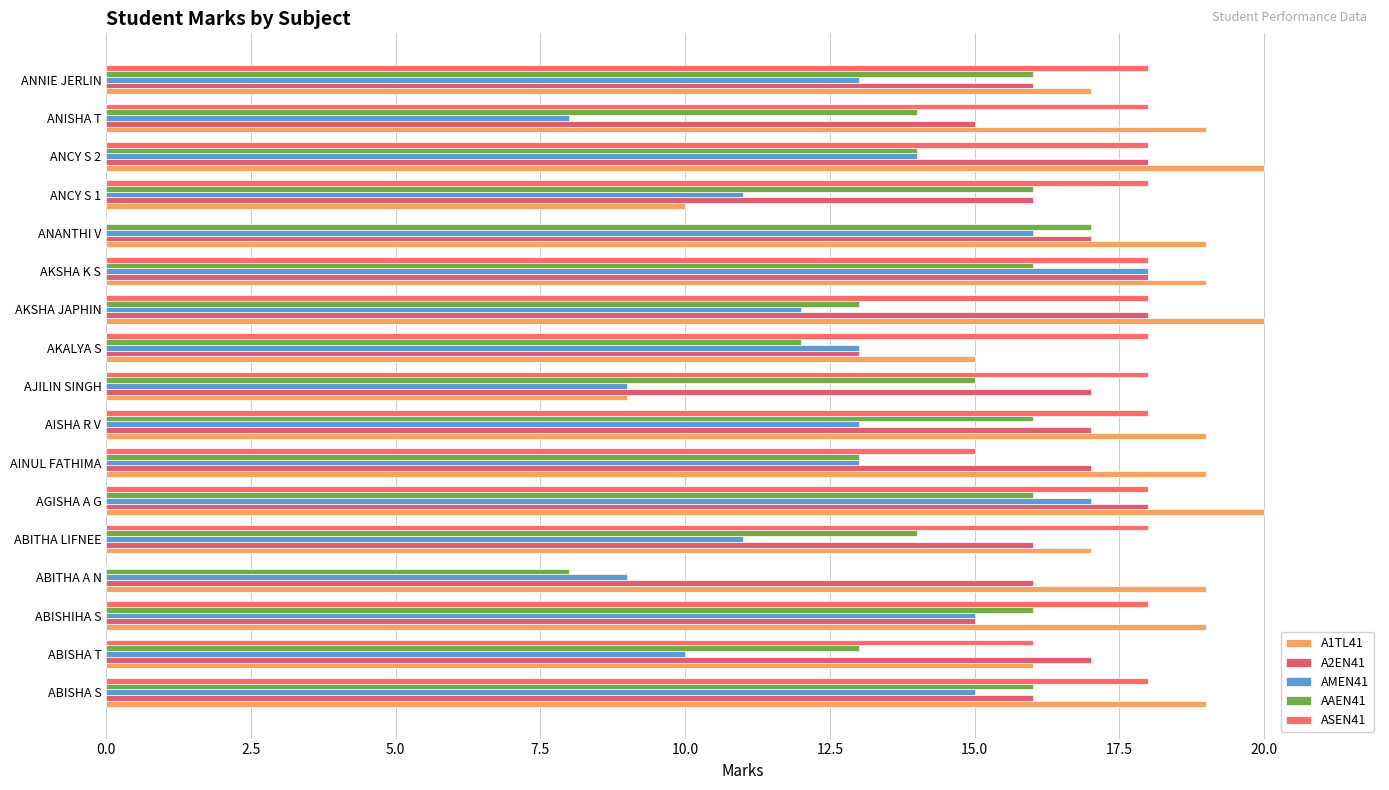

How many data points does each series have?

17